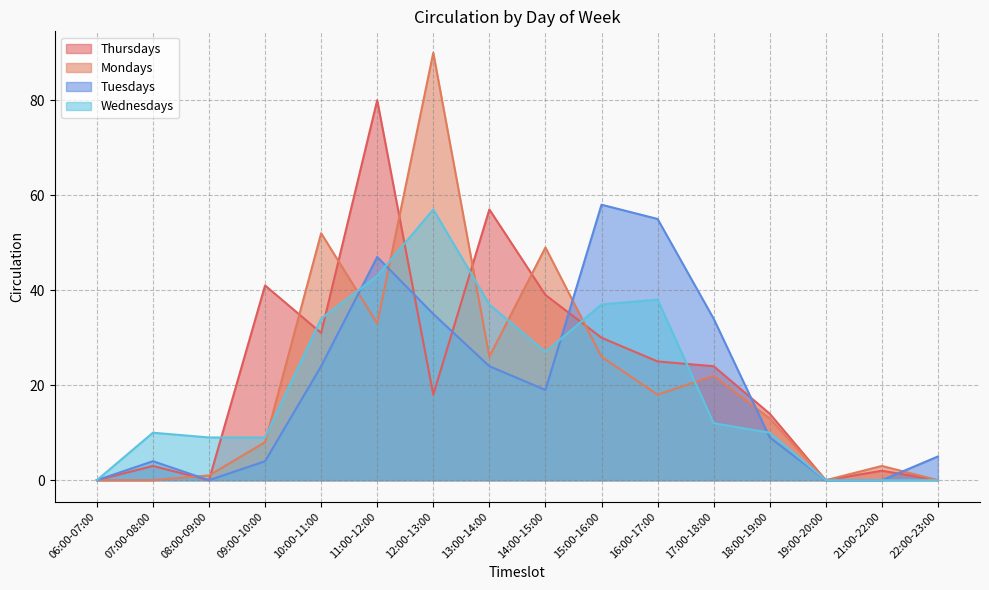

True or false: Mondays and Thursdays intersect in this chart.

True